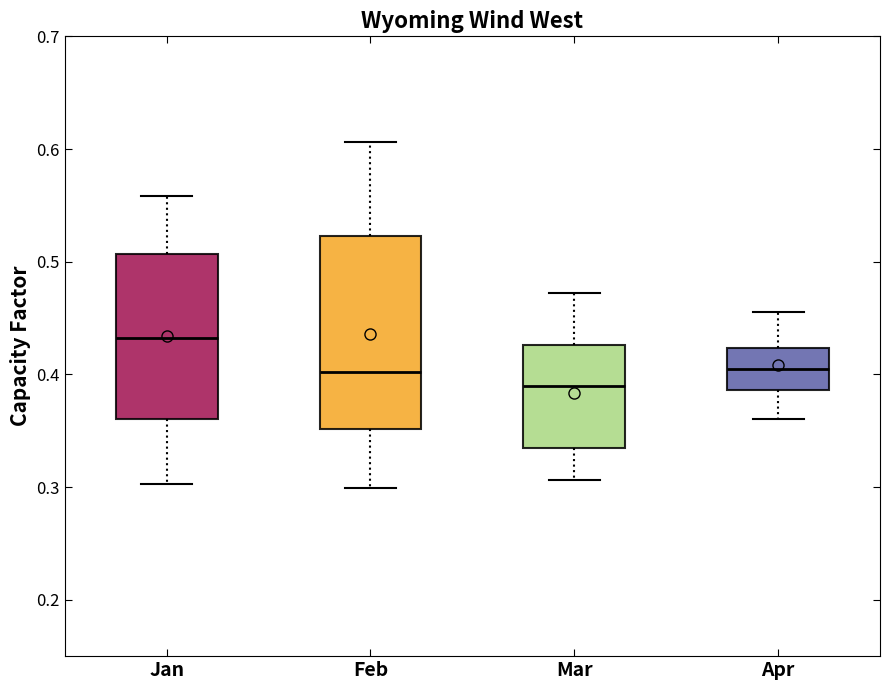

Reading left to right, transcribe this box plot: for each box, give where its median line is, the range the box spans, and where its two whiskers end, as read against the y-axis. The values are not printed on the chart, so give them approximately, as read against the axis.

Jan: median 0.43, box 0.36 to 0.51, whiskers 0.30 to 0.56
Feb: median 0.40, box 0.35 to 0.52, whiskers 0.30 to 0.61
Mar: median 0.39, box 0.34 to 0.43, whiskers 0.31 to 0.47
Apr: median 0.41, box 0.39 to 0.42, whiskers 0.36 to 0.46